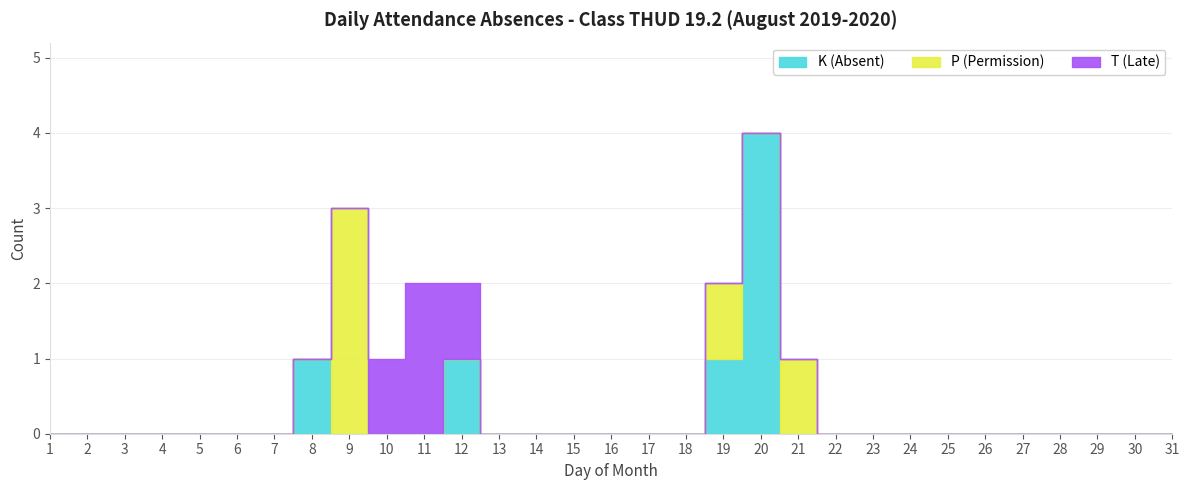

At which label does K (Absent) reach its peak?

20